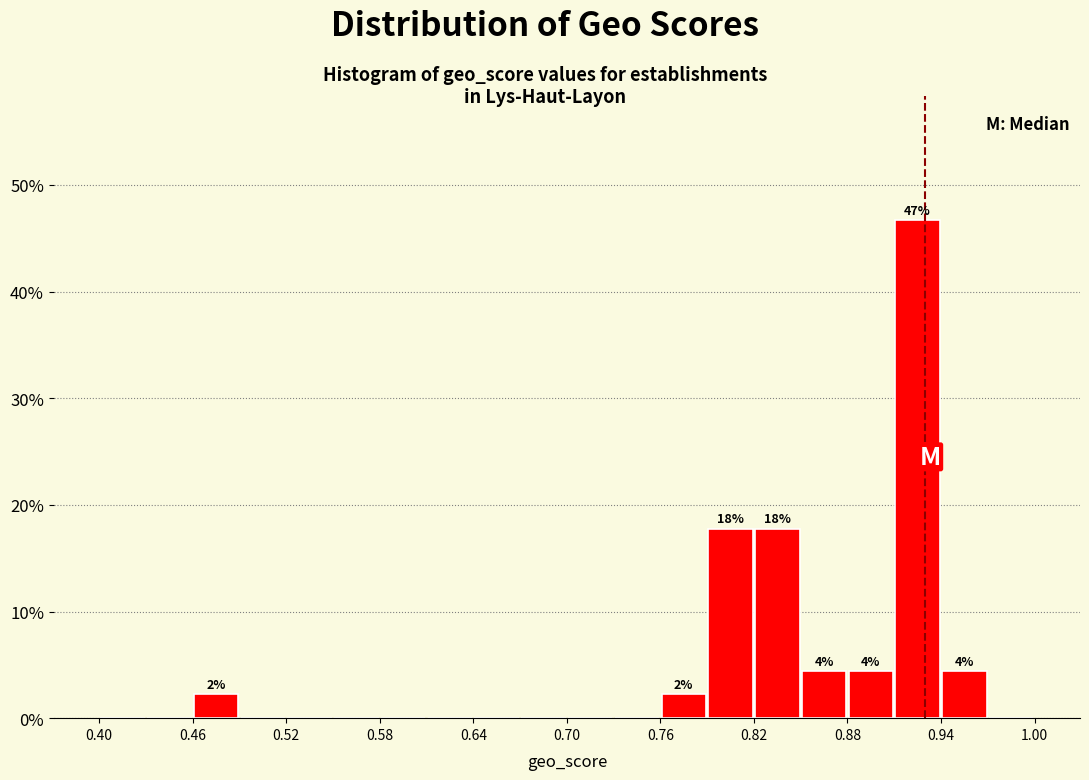

Around what value on the x-axis is the tallest bar? Give the approximate position of its centre, as read against the axis.

0.93